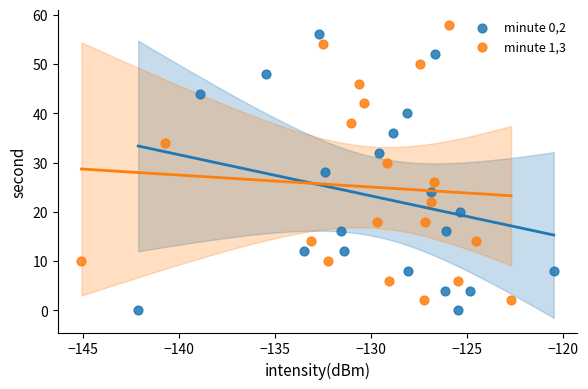

Which series reaches the minimum Y coordinate?

minute 0,2